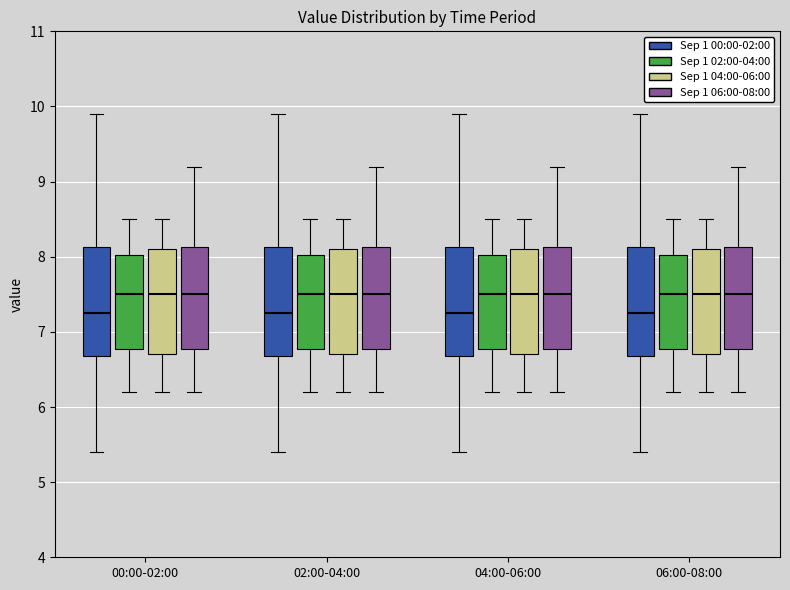

Where is the lower edge of the box for 00:00-02:00 (Sep 1 00:00-02:00) on the y-axis? The values are not printed on the chart, so give them approximately, as read against the axis.

6.7